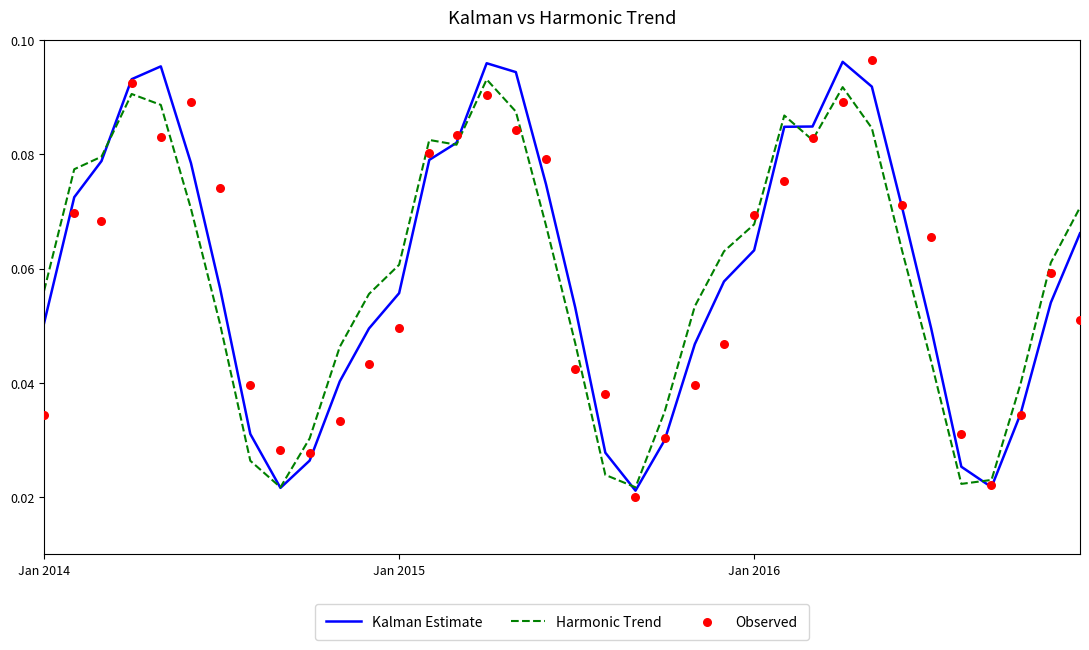

At how many categories does at least one series exceed 0?

36